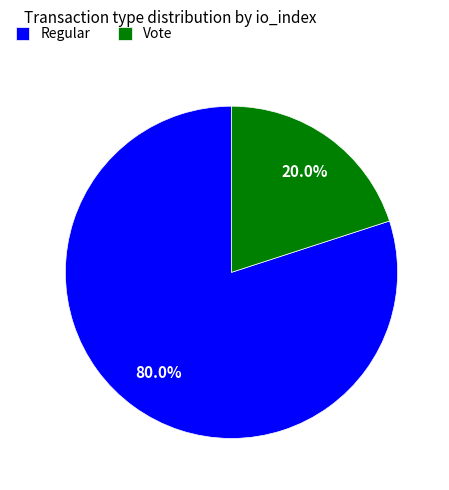

How many segments does this pie chart have?

2